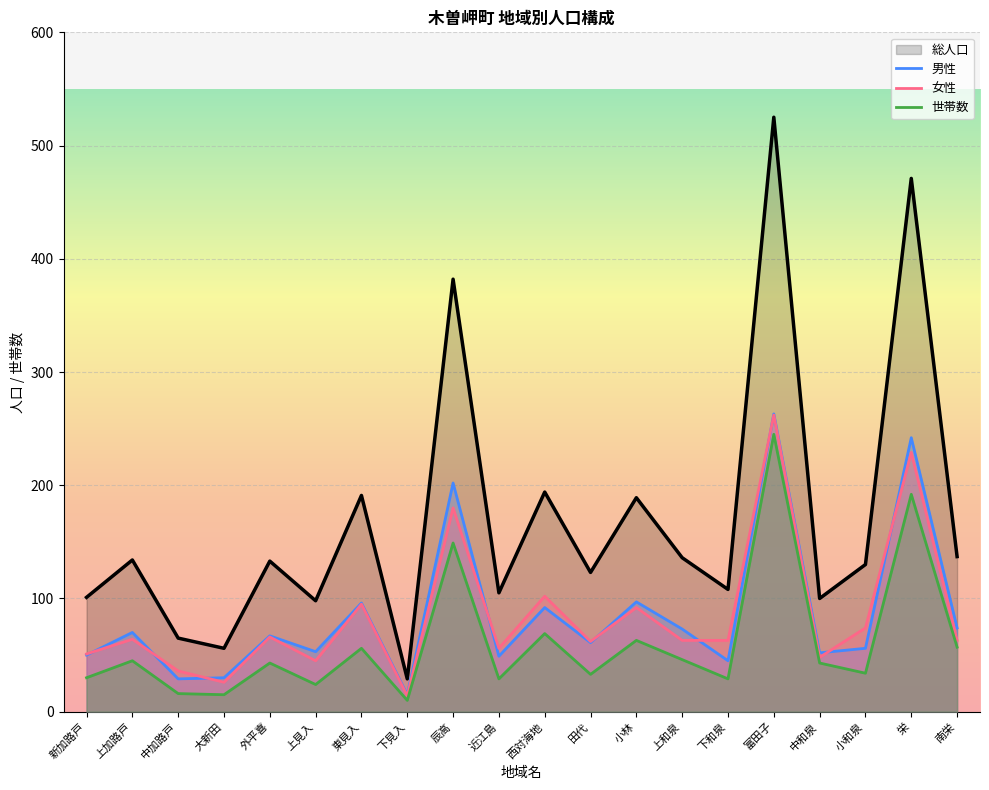

Which series has the widest spread of values?

総人口